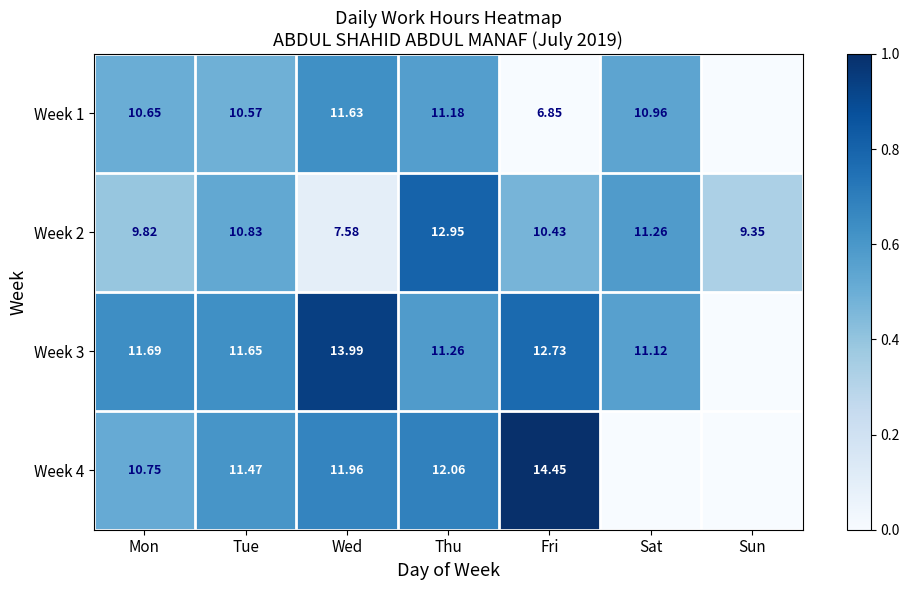

What is the difference between the highest and lowest values at Sun?

0.3